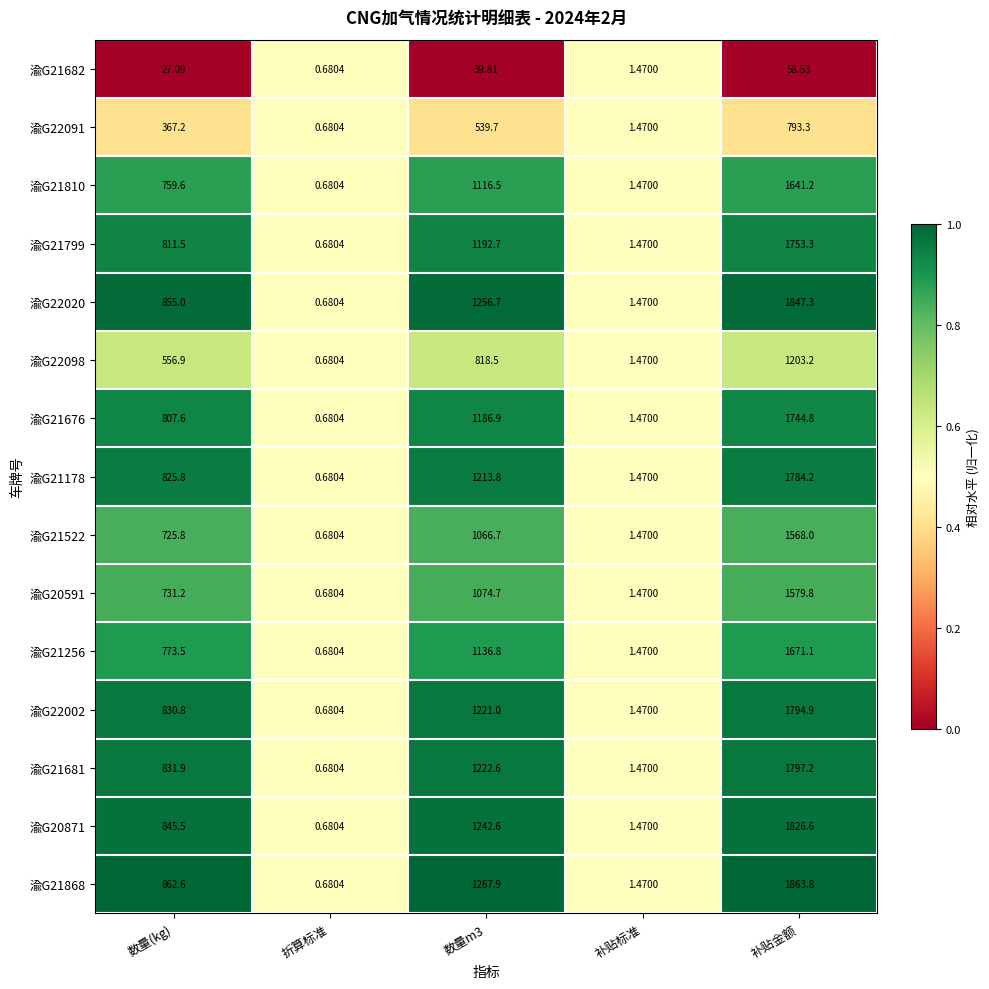

At which label does 渝G22002 first exceed 830?

数量(kg)